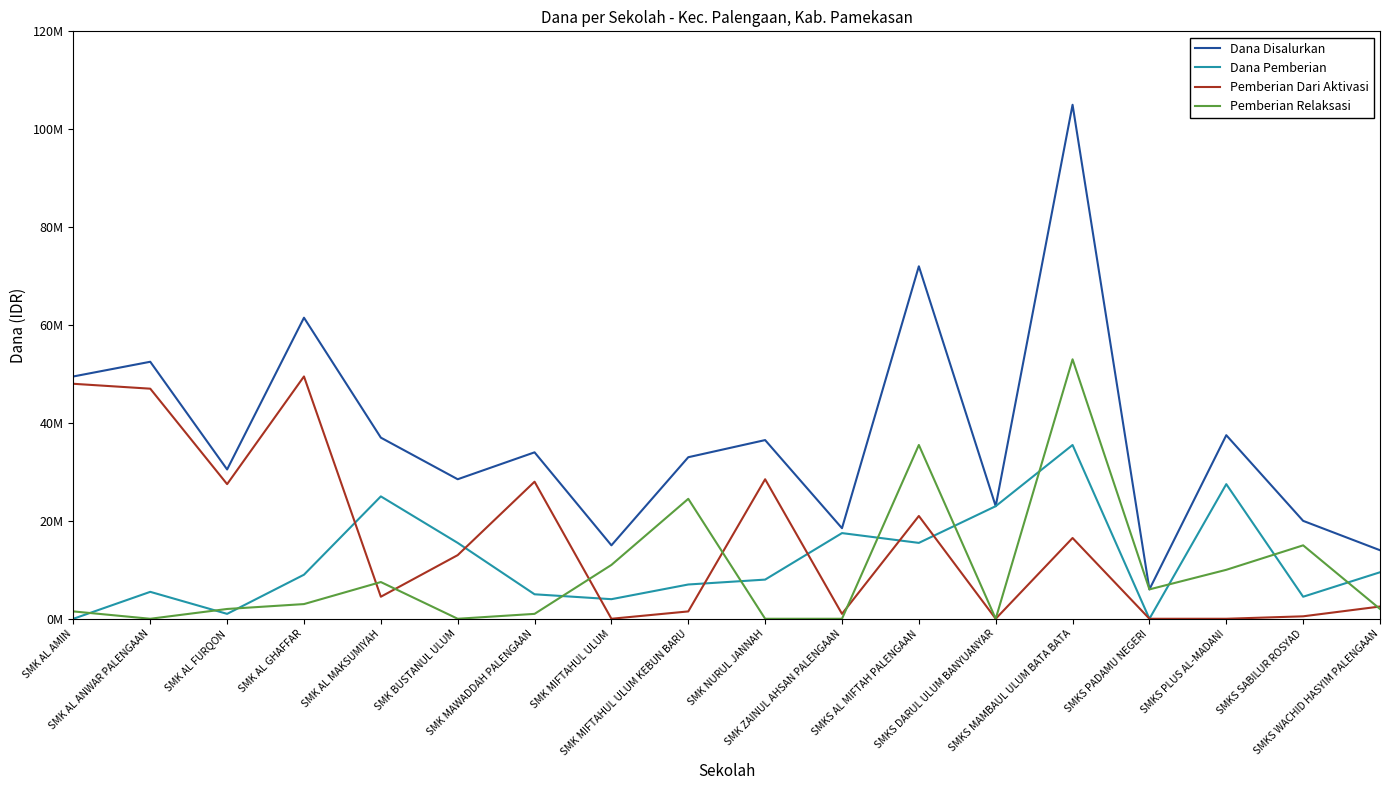

Does the chart display data point markers on the line(s)?

No